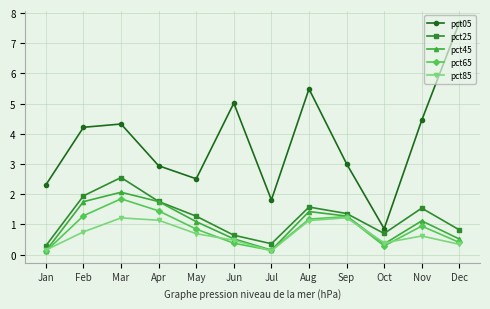

Count the number of categories in the chart.

12